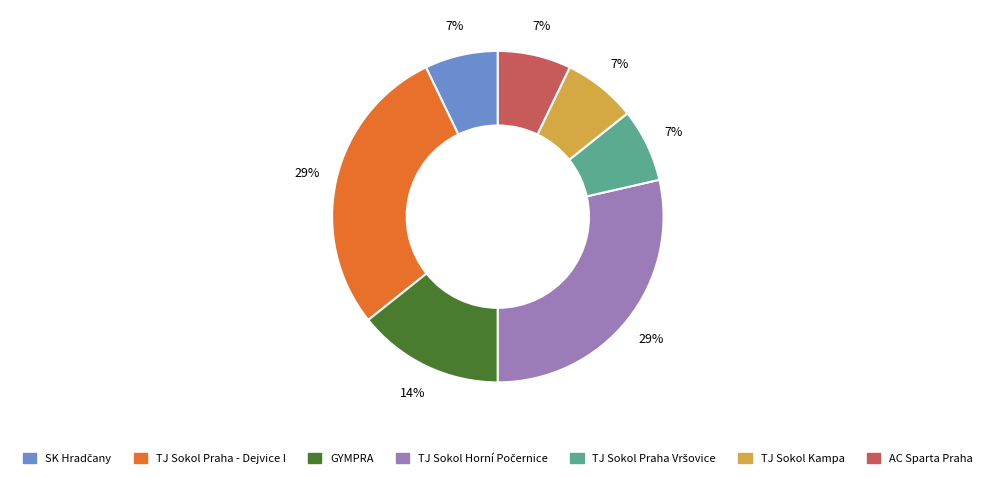

Does TJ Sokol Kampa represent more than half of the total?

No